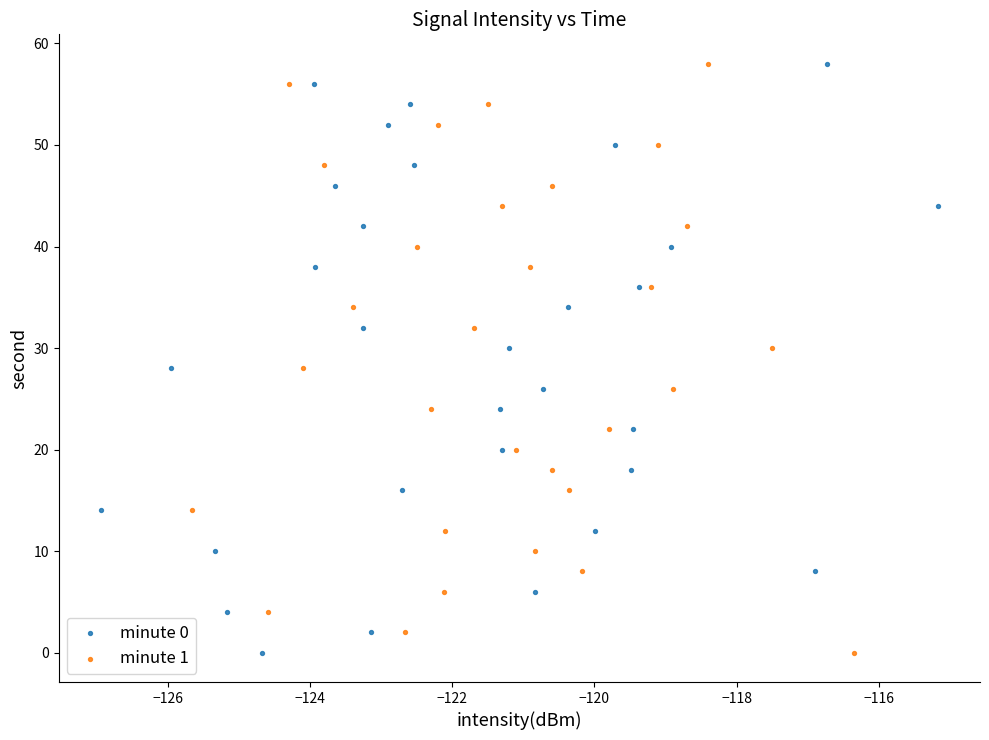

What are all the series names shown in the legend?

minute 0, minute 1